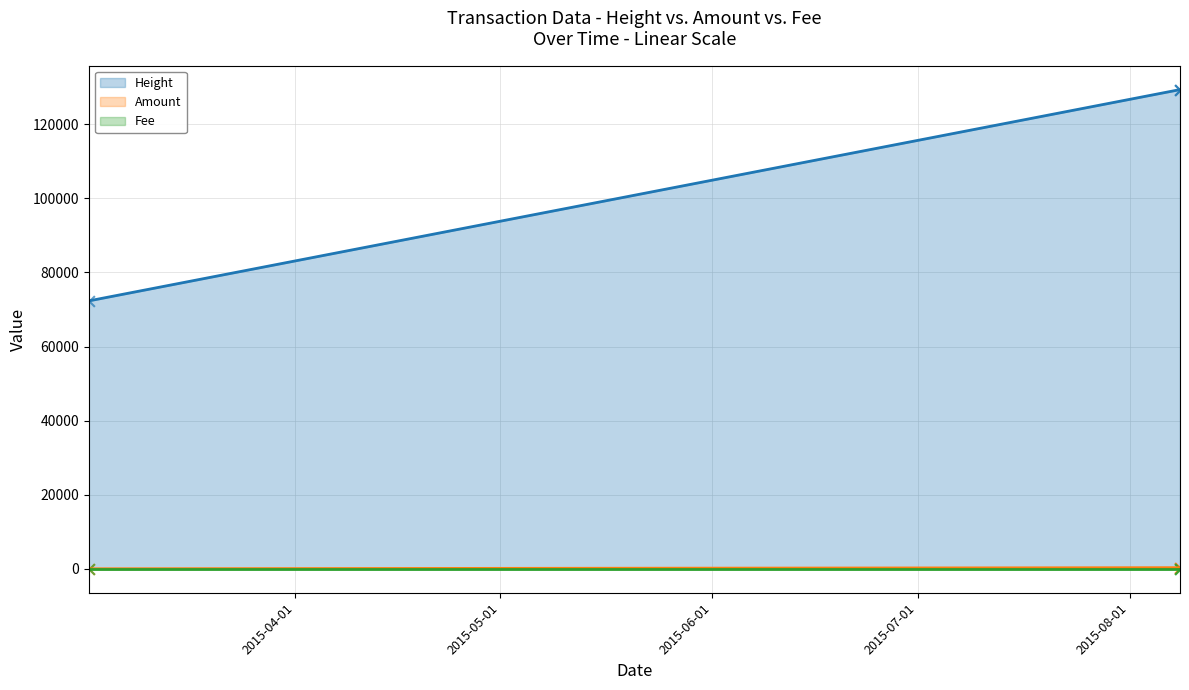

Is the value of Height at 2015-03-01 19:25:10 greater than the value of Amount at 2015-03-01 19:25:10?

Yes